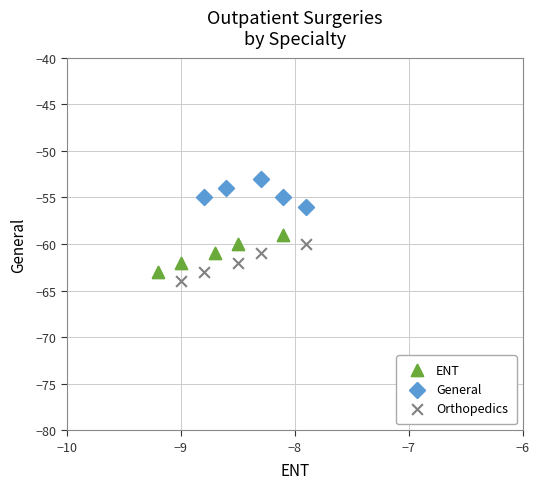

What are all the series names shown in the legend?

ENT, General, Orthopedics